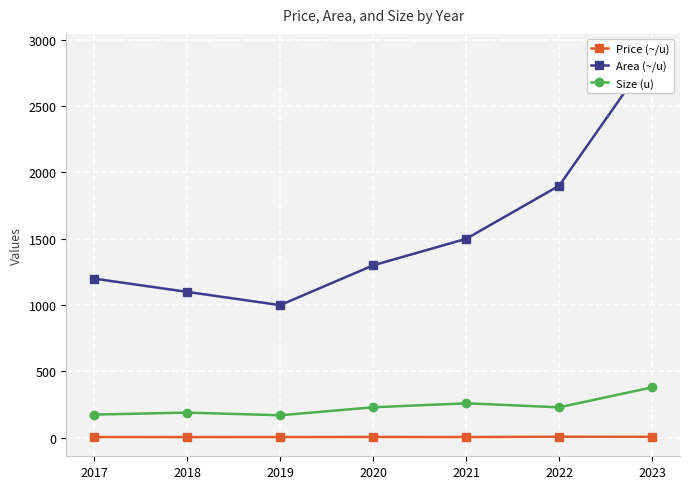

Which has a higher value, 2017 or 2022?

2022